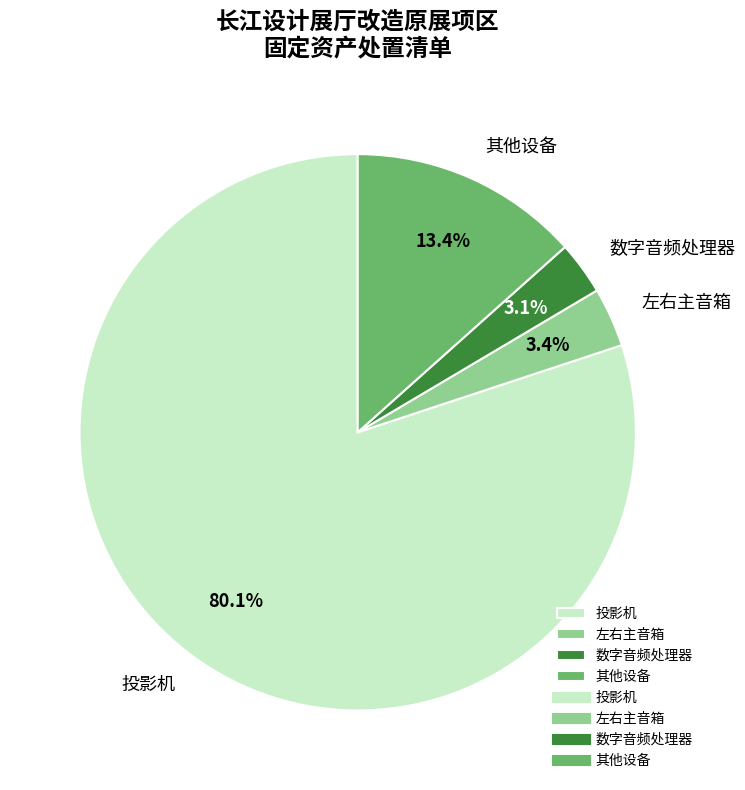

What is the largest slice in the pie chart?

投影机